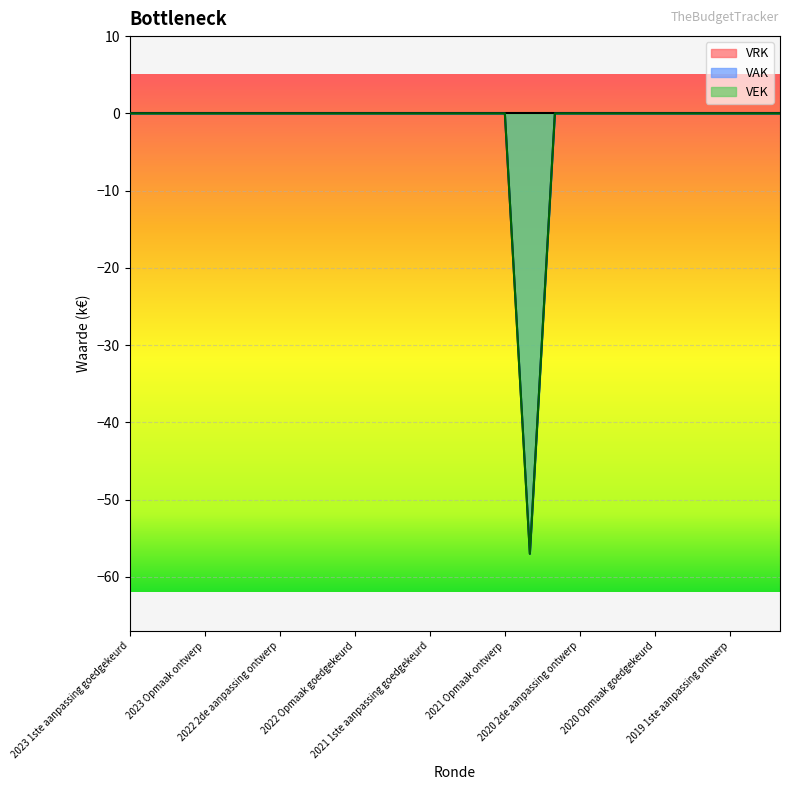

Does the chart display data point markers on the line(s)?

No